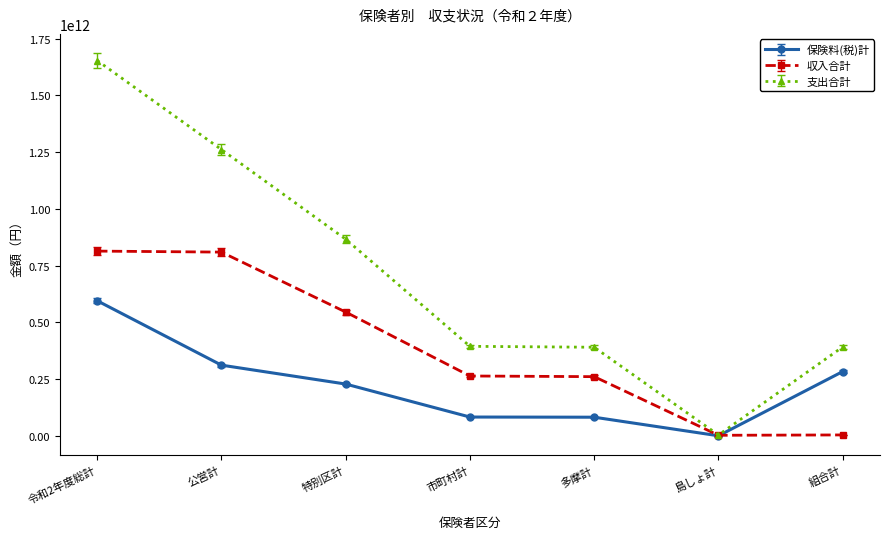

Which category has the highest value in the 支出合計 series?

令和2年度総計